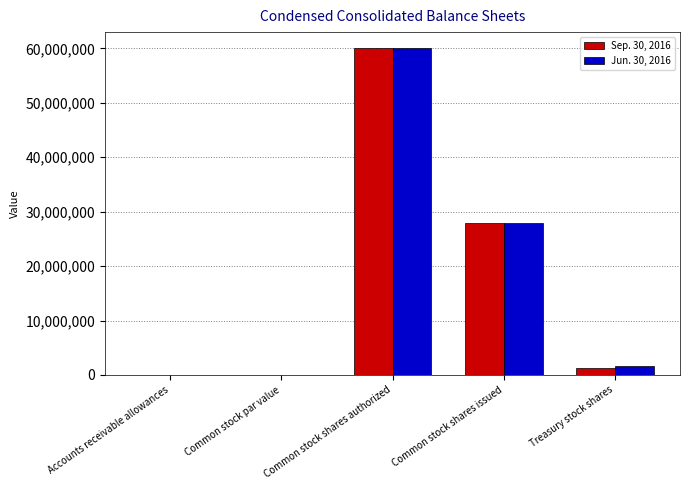

Are the bars grouped side by side (vs. stacked)?

Yes